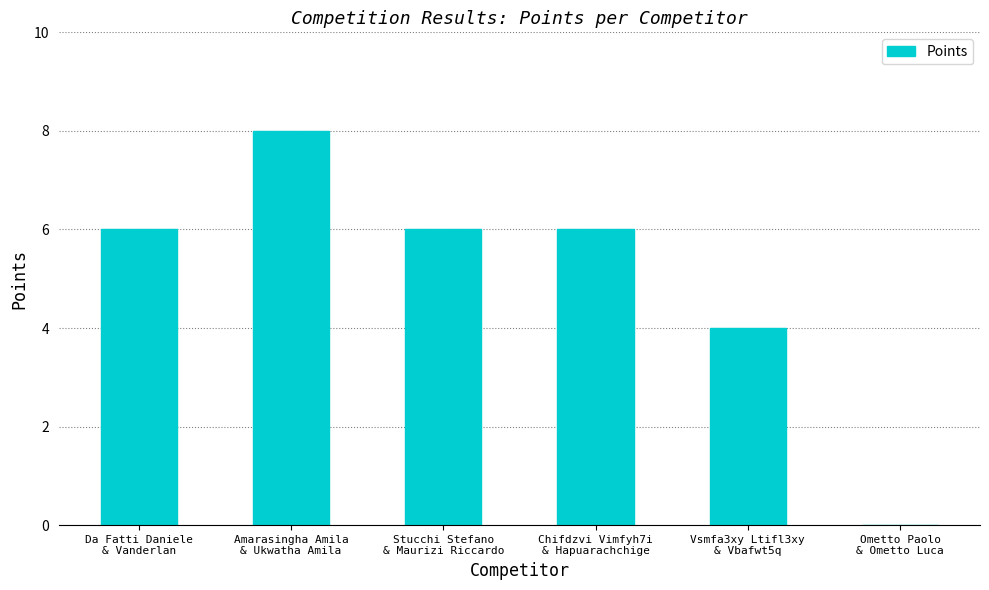

What is the sum of all values?

30